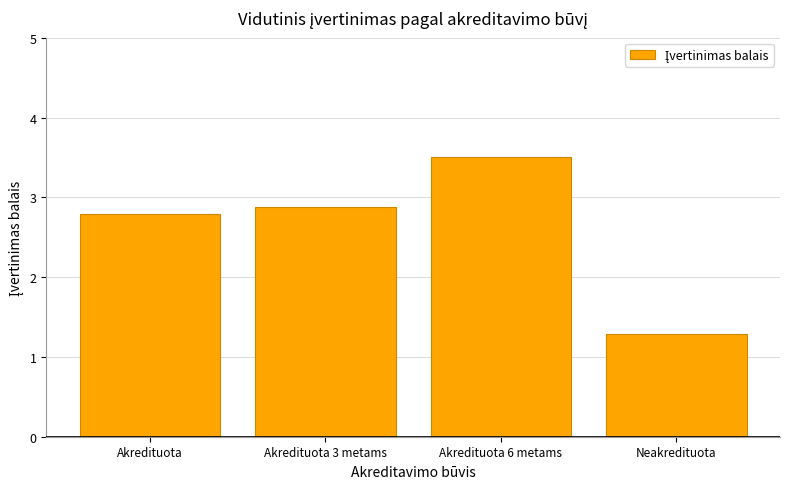

At which label is the value closest to 2?

Neakredituota